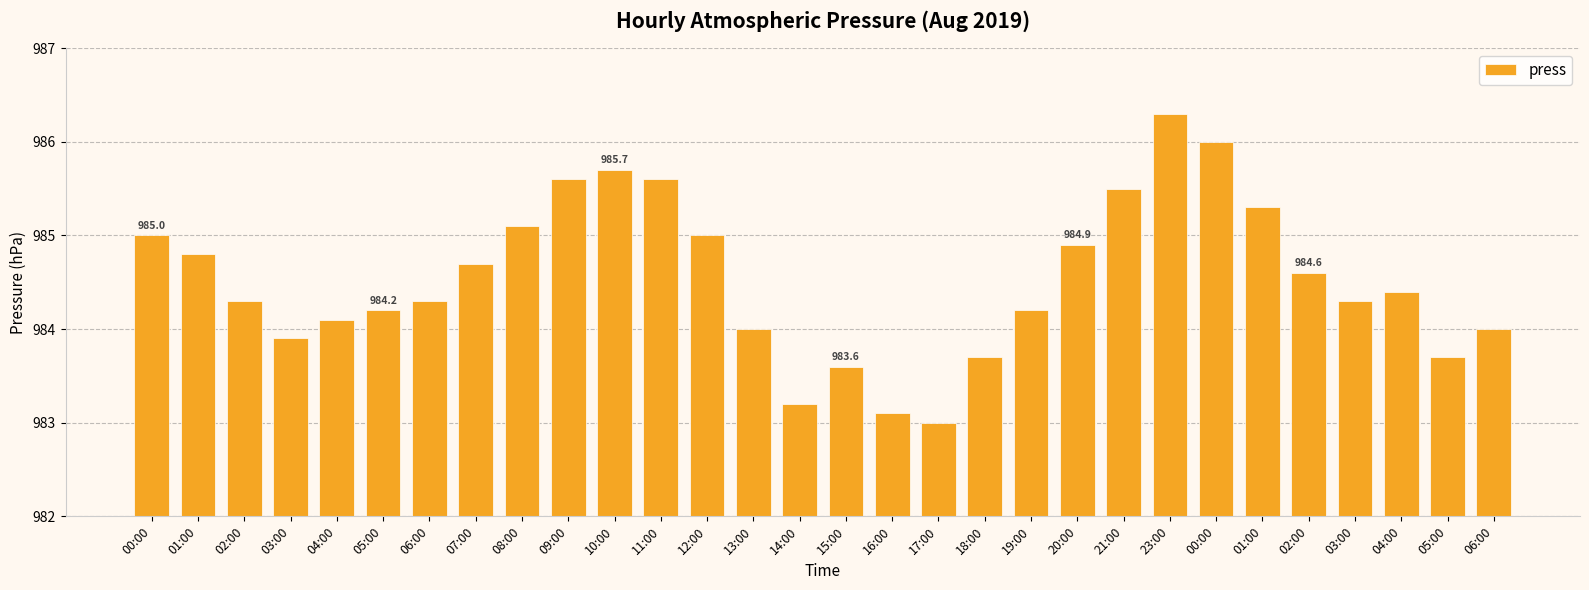

How many distinct data groups are displayed?

1